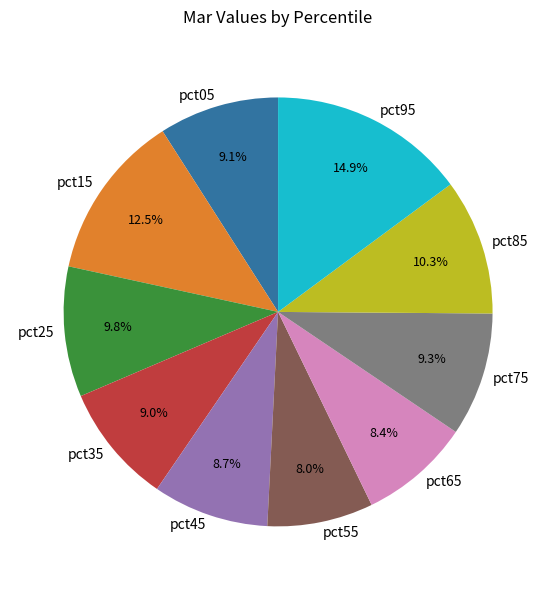

To the nearest percent, what portion does pct85 represent?

10%